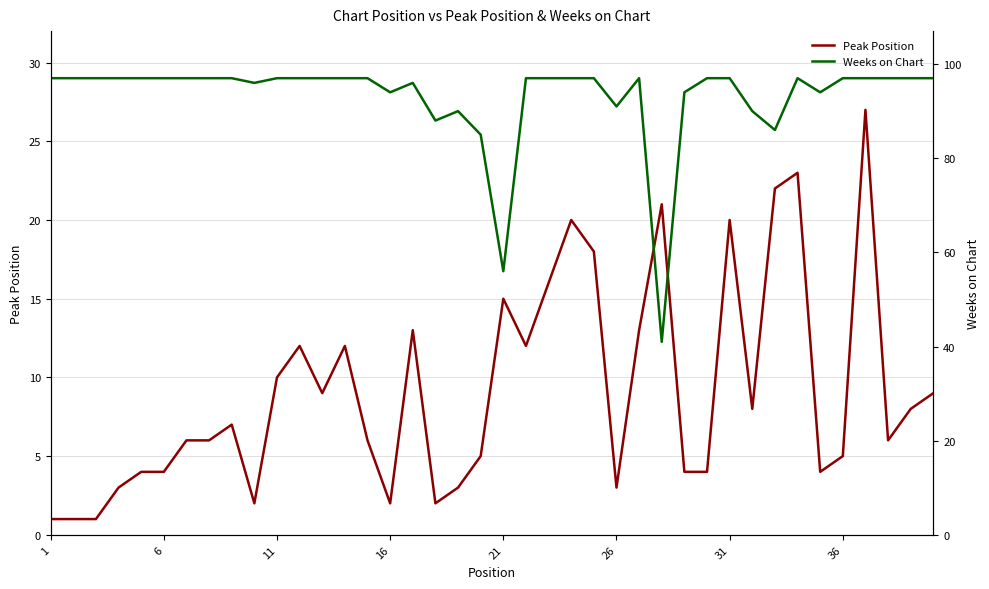

What is the maximum value shown in the chart?

97